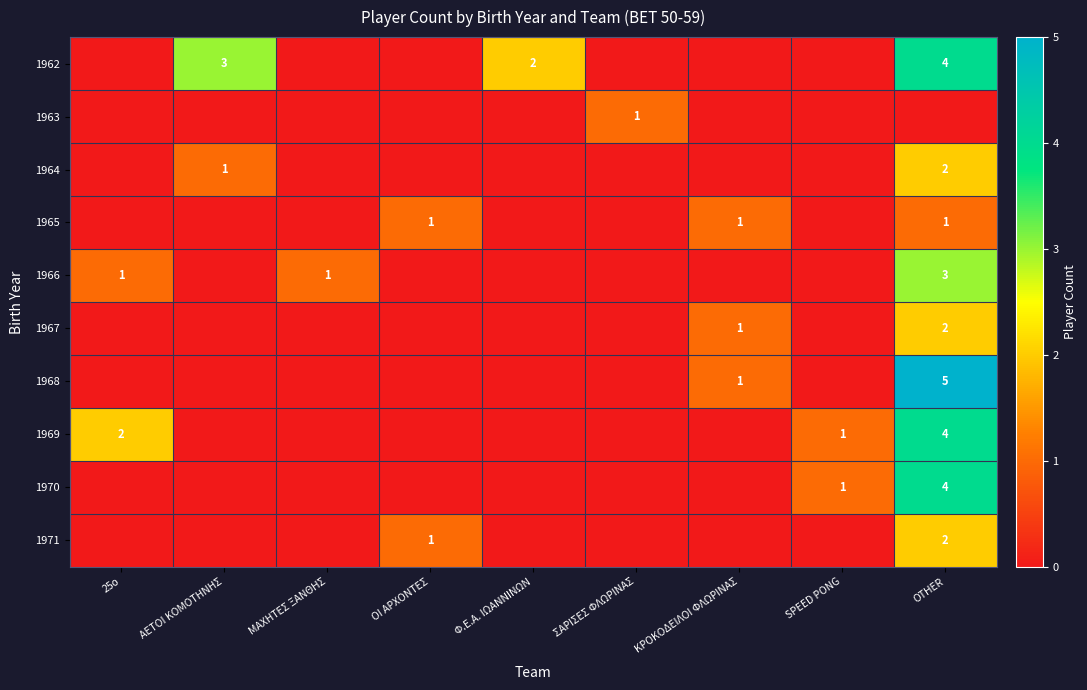

At which category is the sum across all series the highest?

OTHER